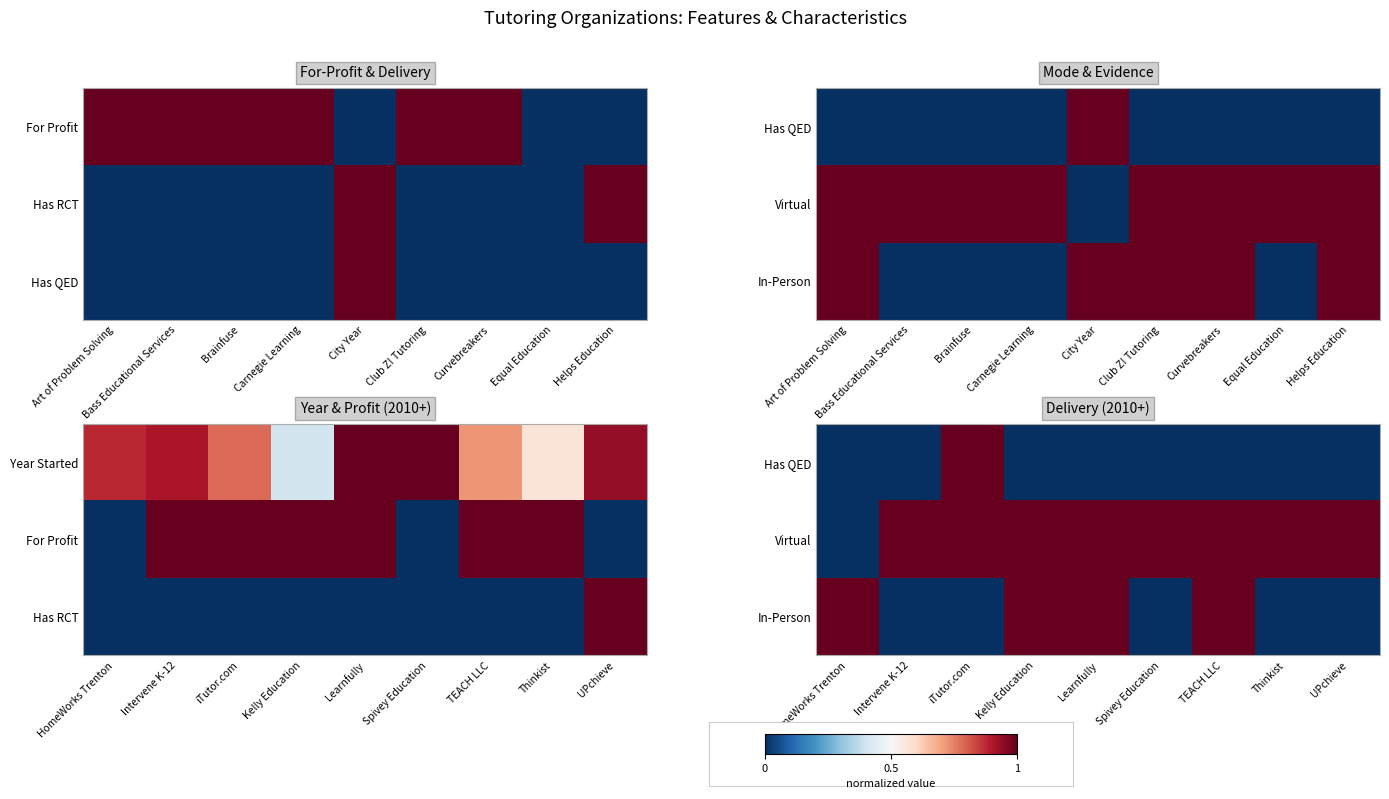

Is the value of Virtual at Thinkist greater than the value of In-Person at Kelly Education?

No